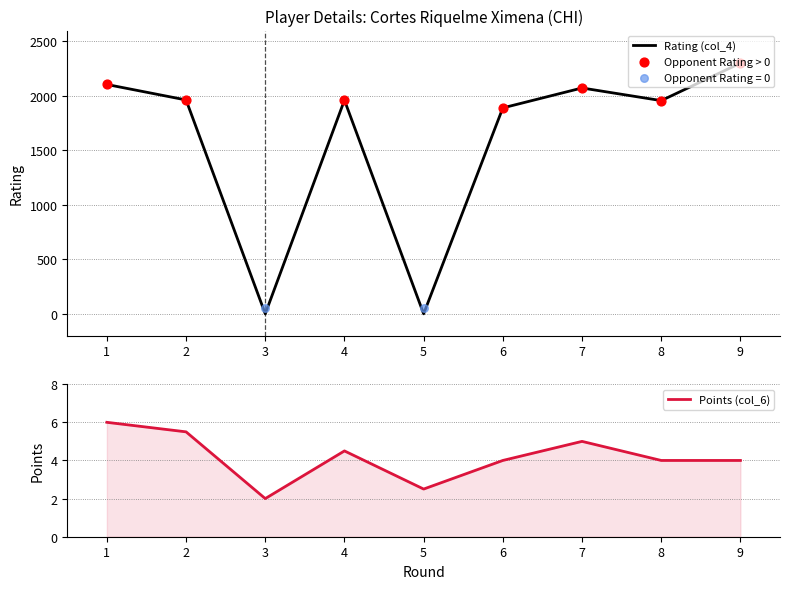

Is the value of Rating (col_4) at 1 greater than the value of Points (col_6) at 3?

Yes